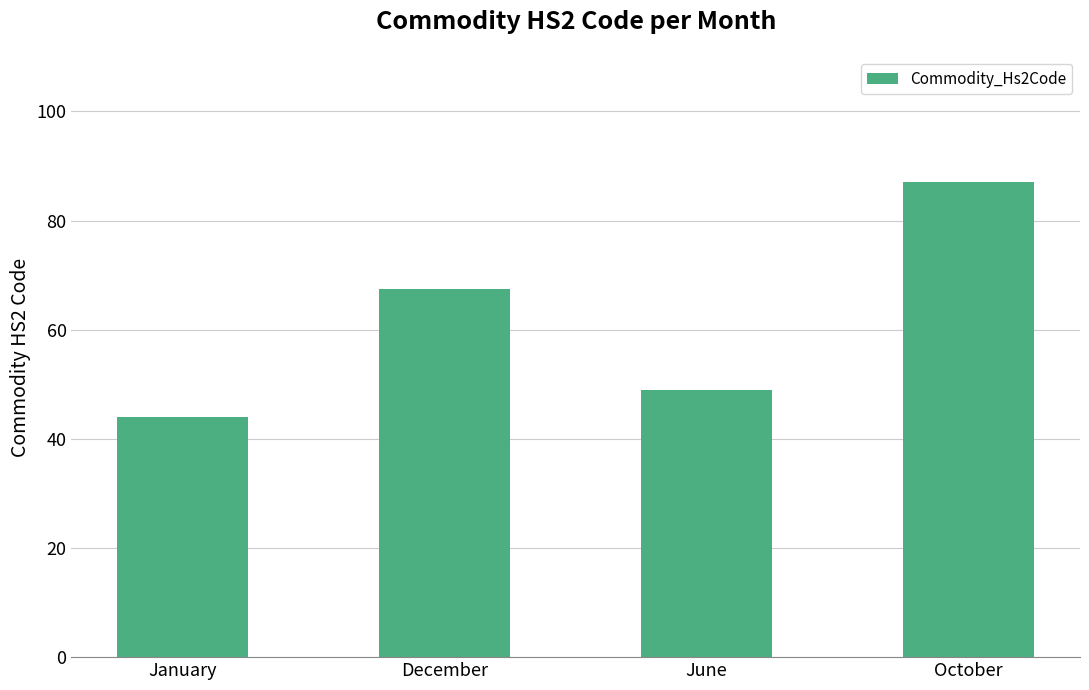

Does the chart contain stacked bars?

No